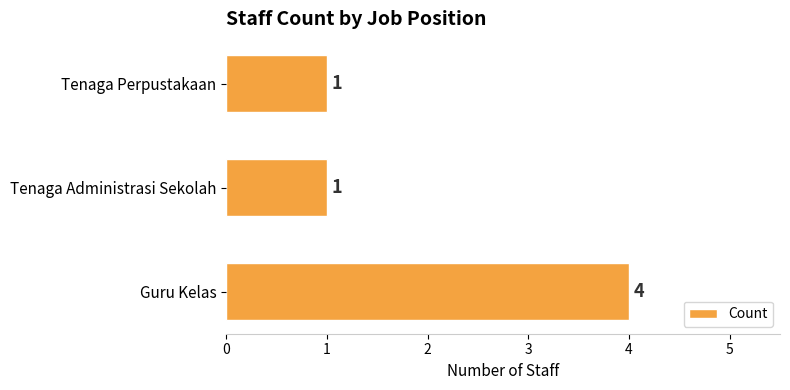

What is the change in value from Guru Kelas to Tenaga Perpustakaan?

-3